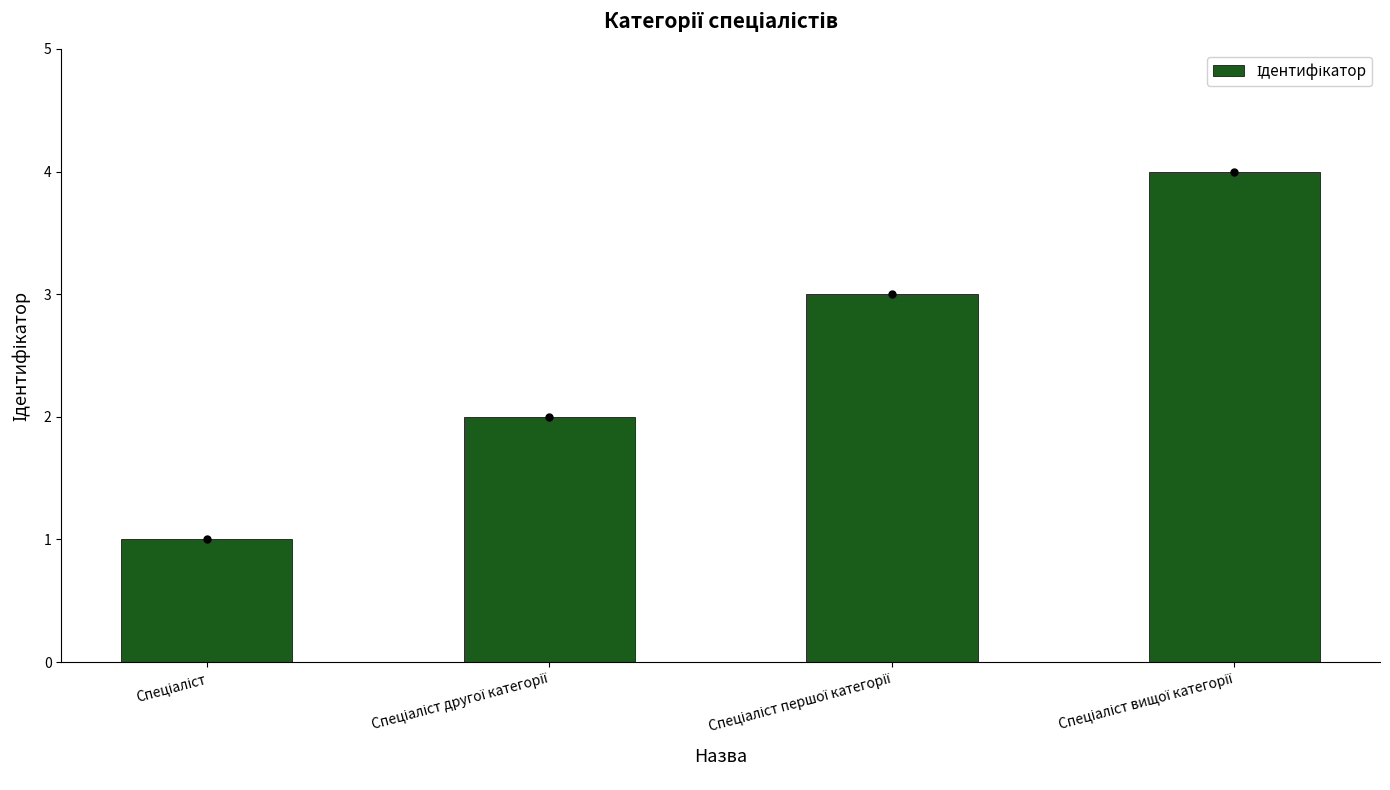

How many categories are shown in the chart?

4